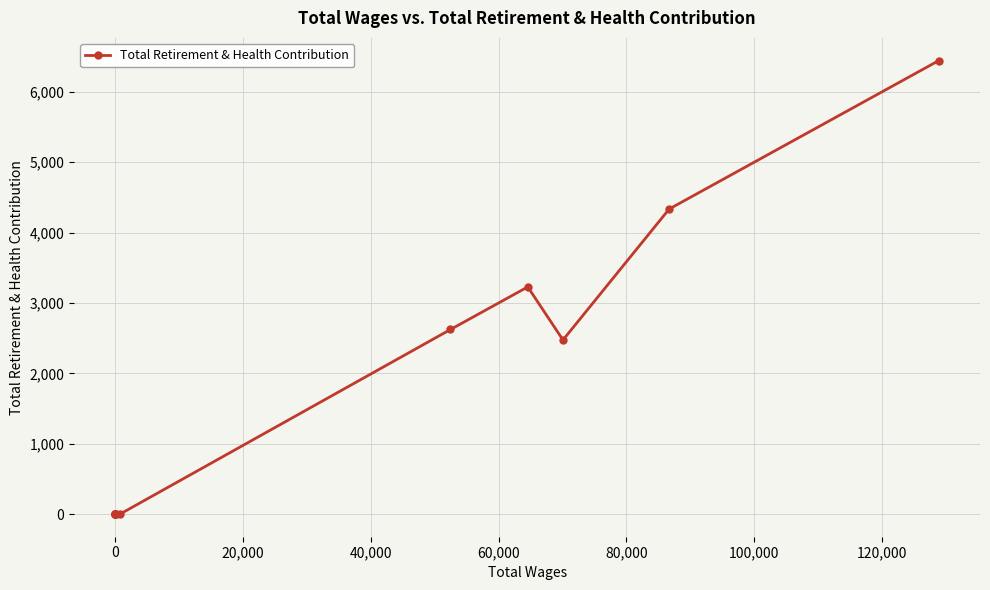

Count the number of values greater than 0.

5